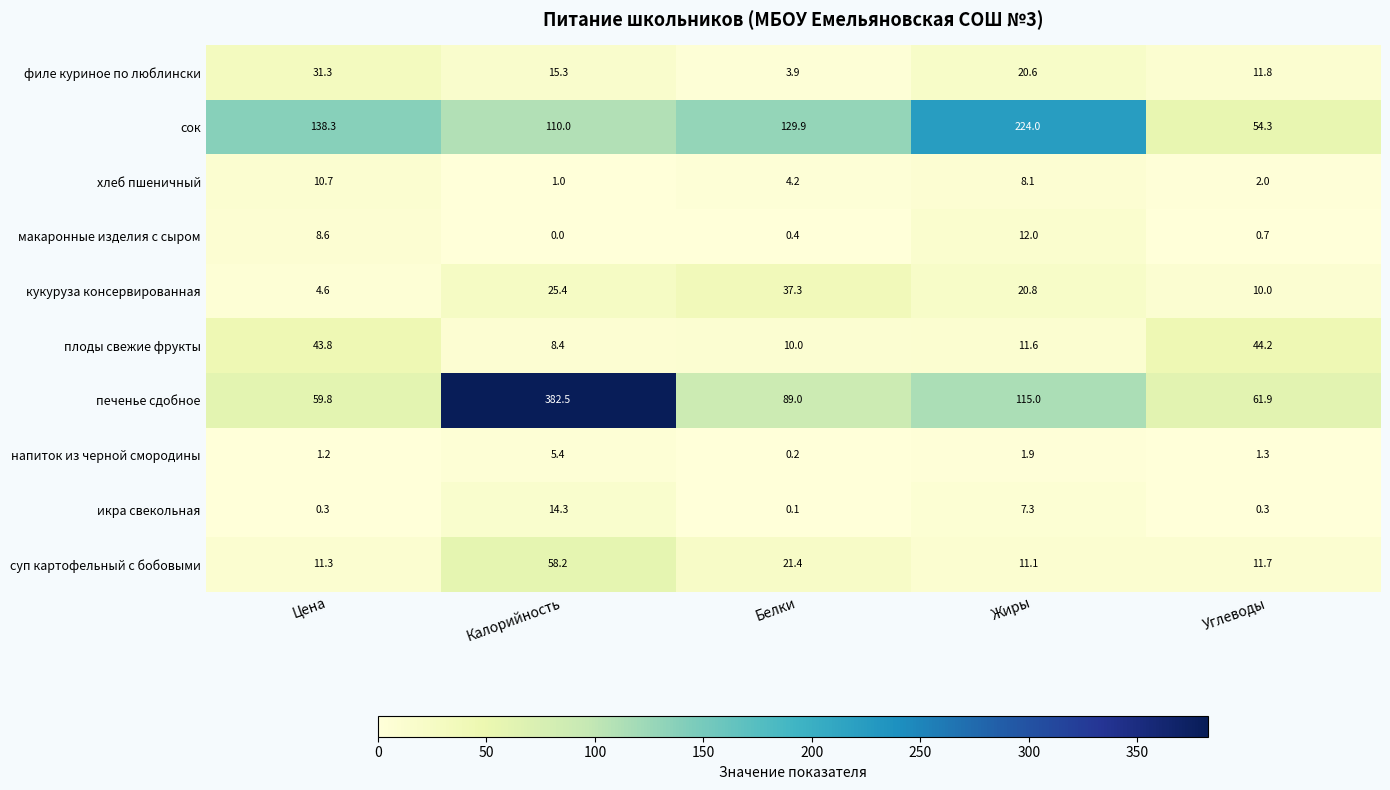

What is the sum of all кукуруза консервированная values?

98.1